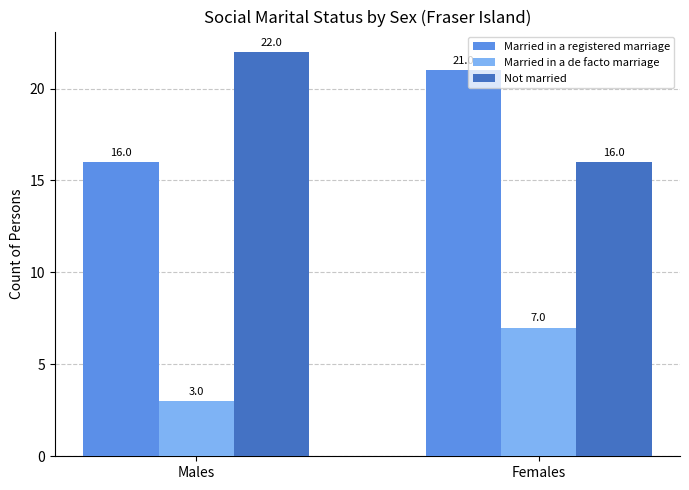

What is the minimum value shown in the chart?

3